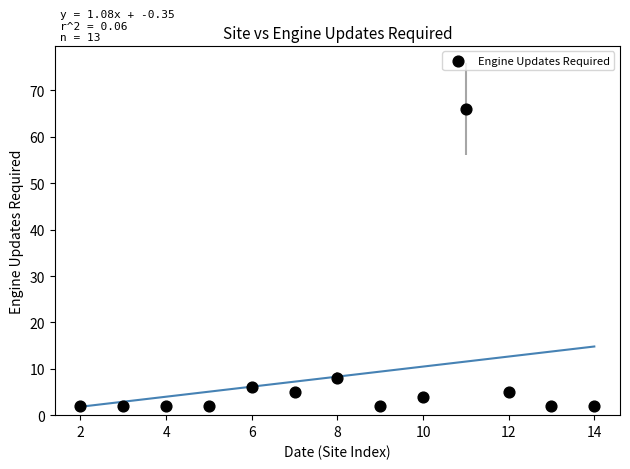

What Y value in the scatter plot is closest to 34?

8